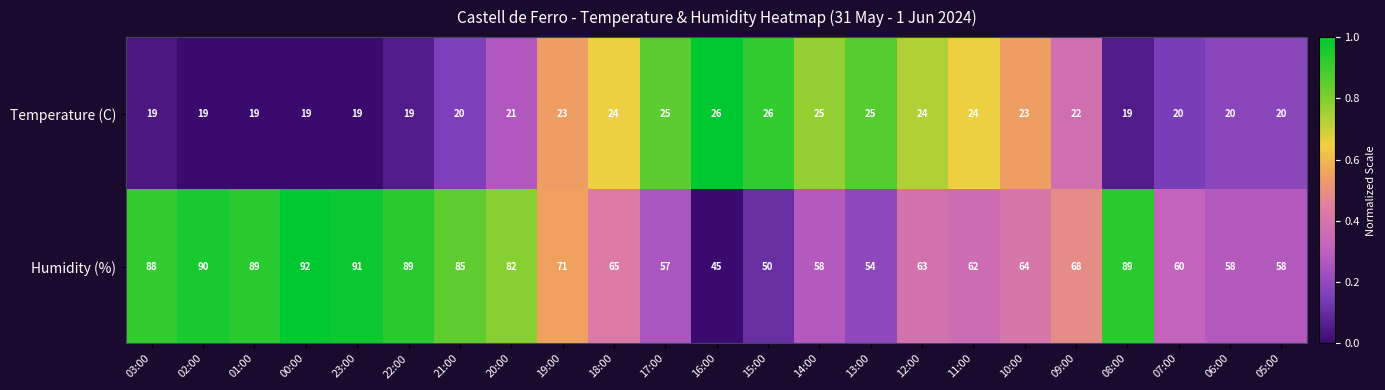

At 17:00, list the series in order from smallest to largest.

Temperature (C), Humidity (%)